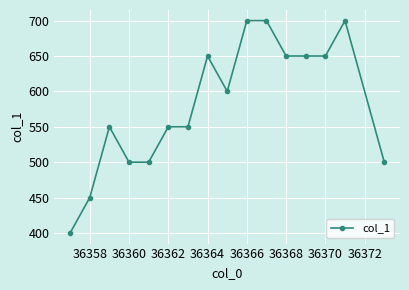

What is the difference between the maximum and minimum values?

300